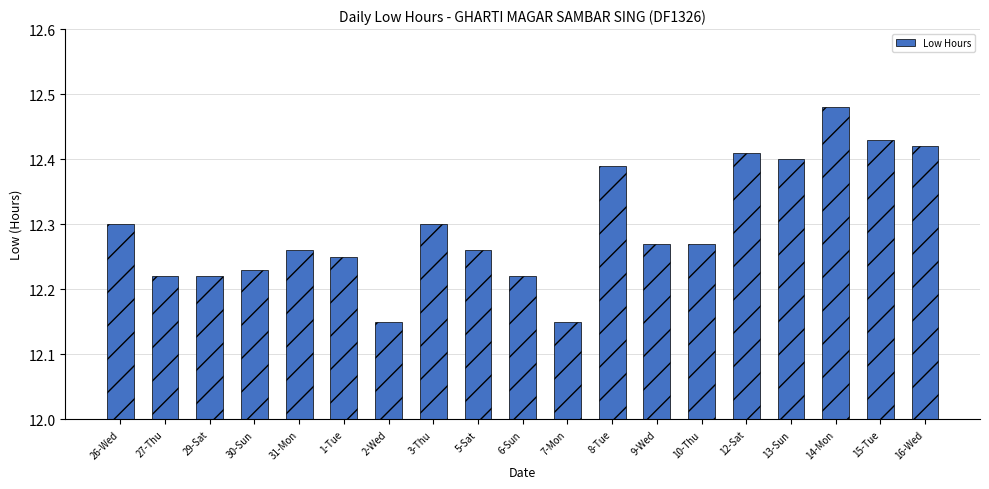

What is the difference between the maximum and second lowest values?

0.3